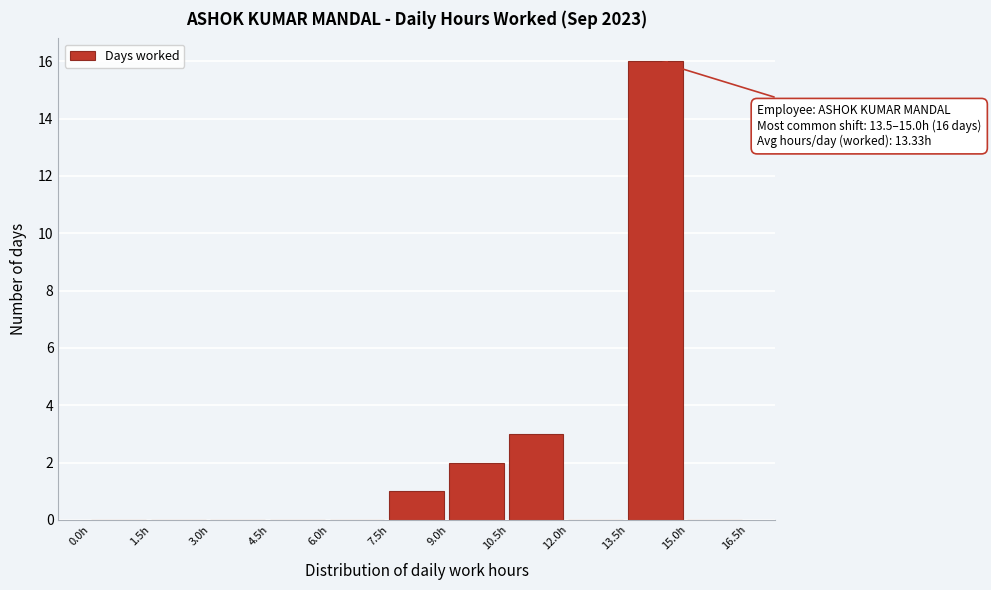

Over which range of the x-axis is the bar tallest?

13.5 to 15.0